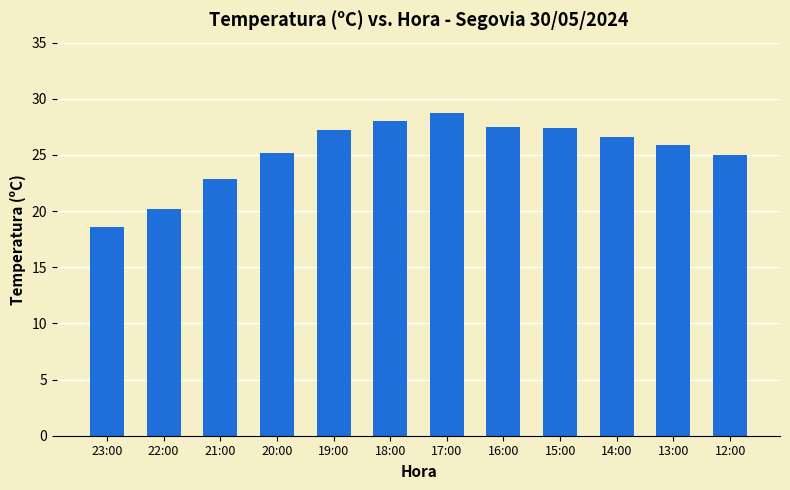

Read the value at 19:00.

27.2